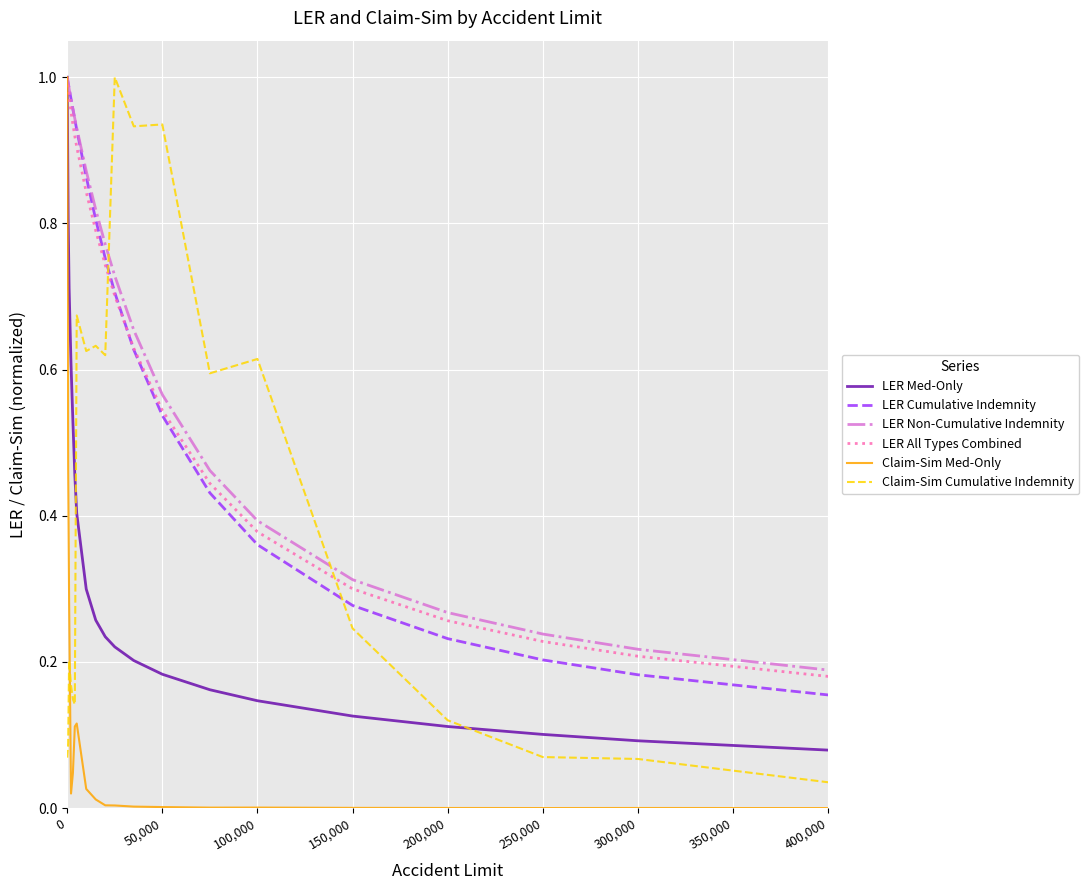

True or false: LER Non-Cumulative Indemnity has more than 2 interior local peaks.

False